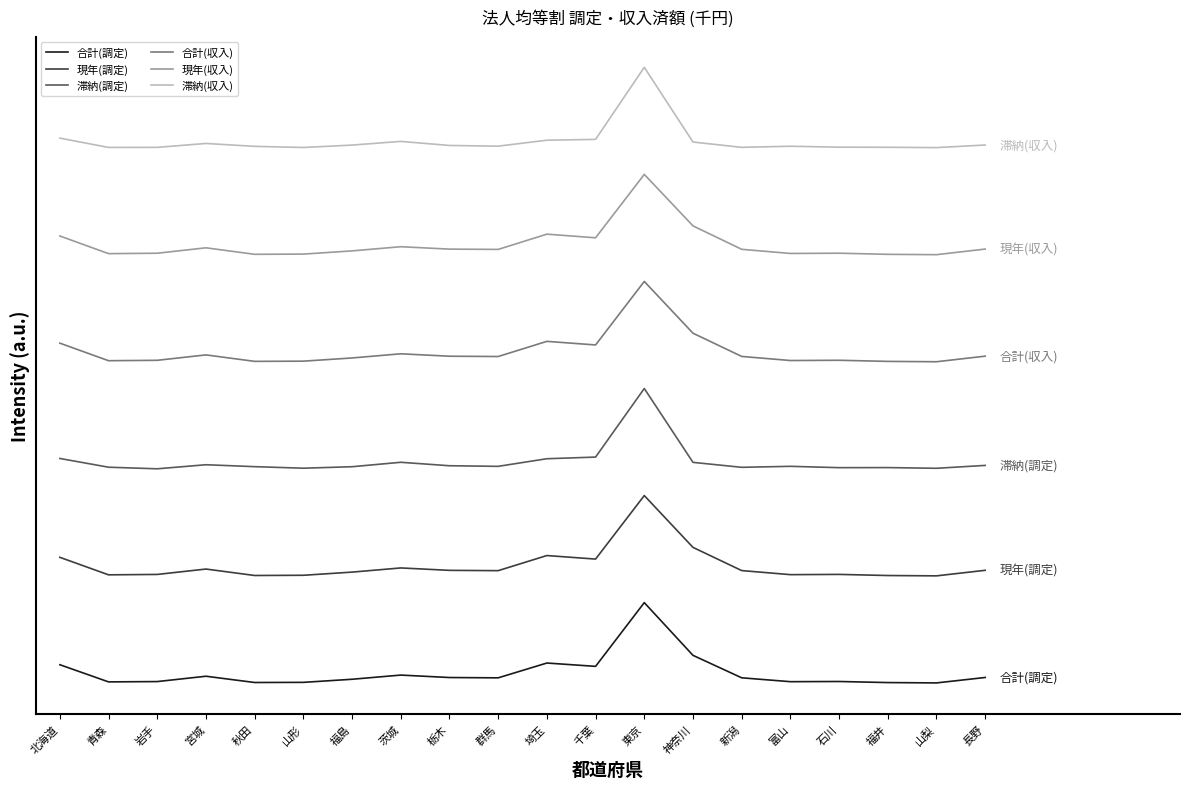

The value of 滞納(収入) at 群馬 is 27784723.9. True or false?

False